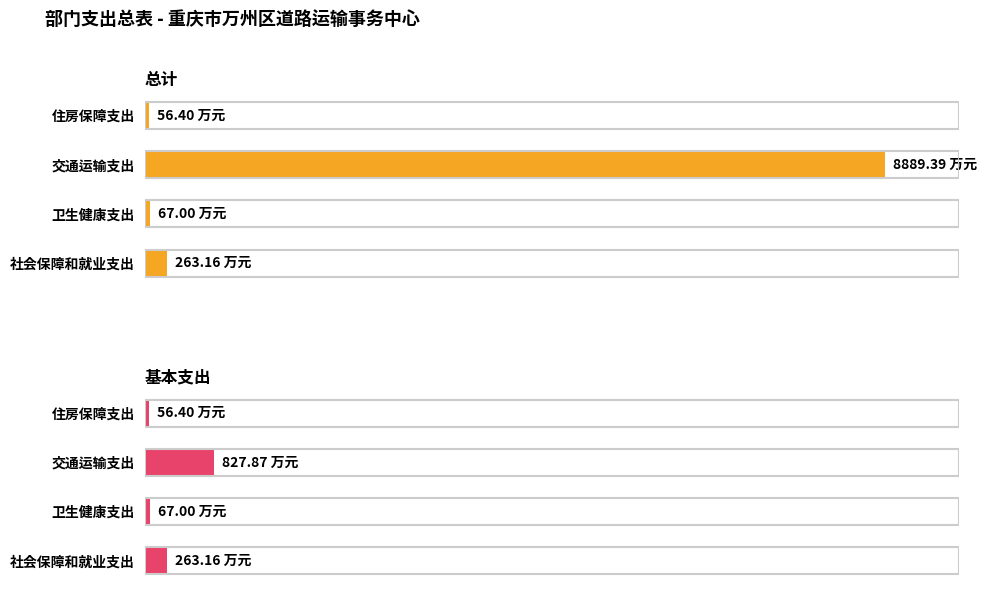

Which series changed the most between 卫生健康支出 and 交通运输支出?

总计